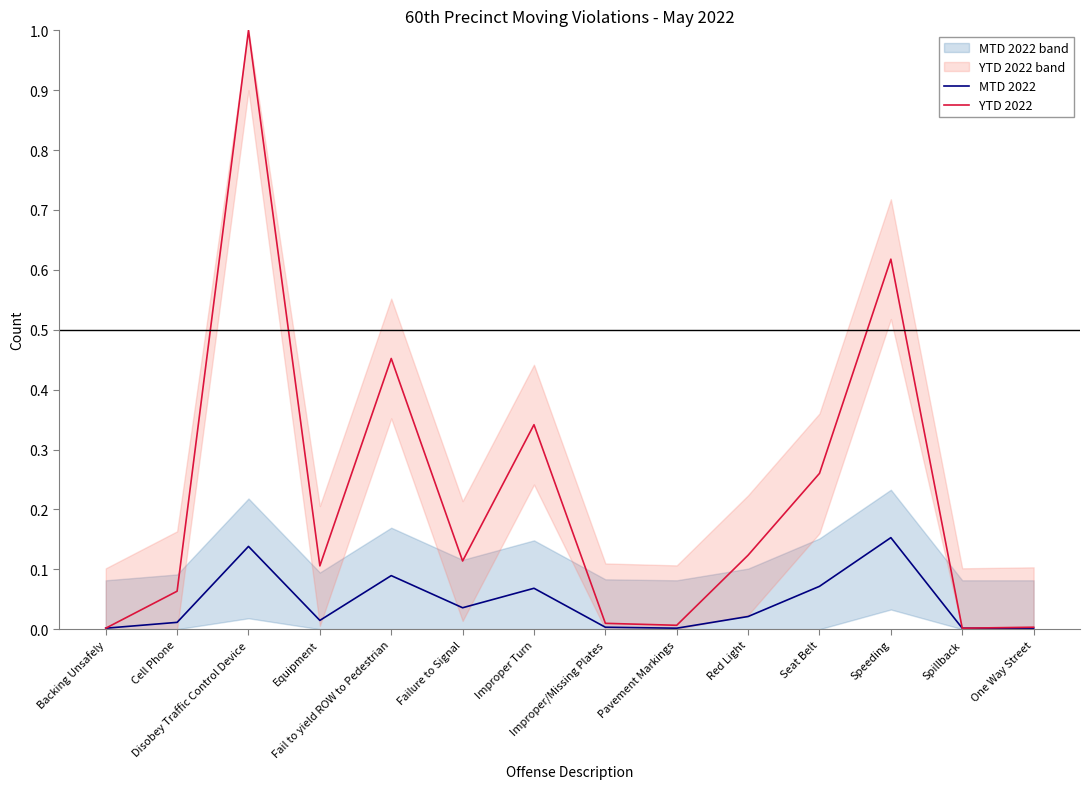

The value of YTD 2022 at Red Light is 0.1. True or false?

True